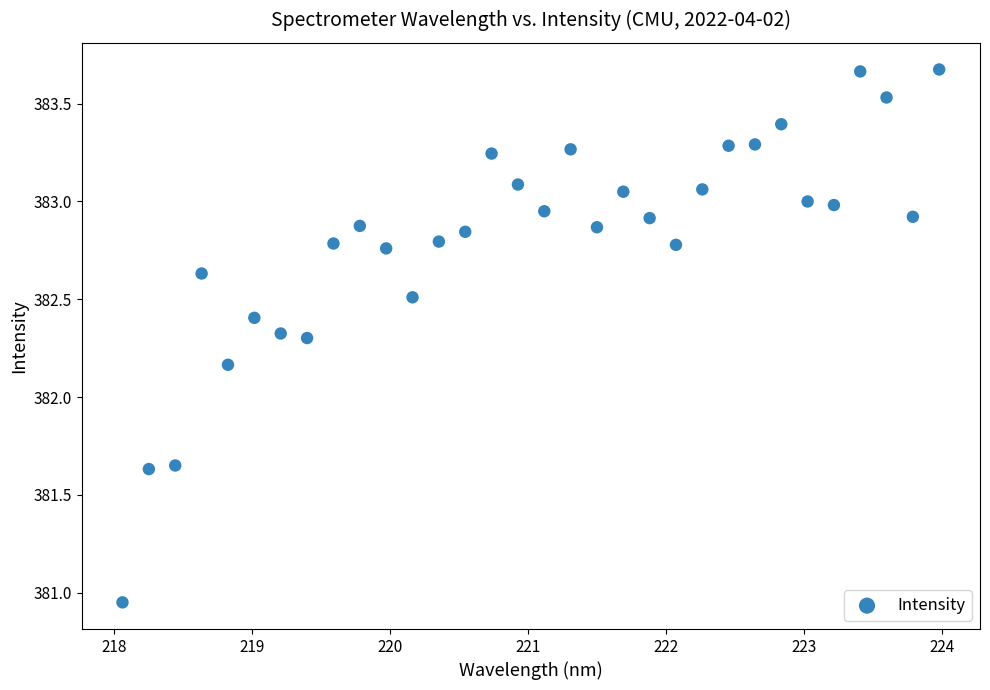

What is the range of Y values (max minus min)?

2.7